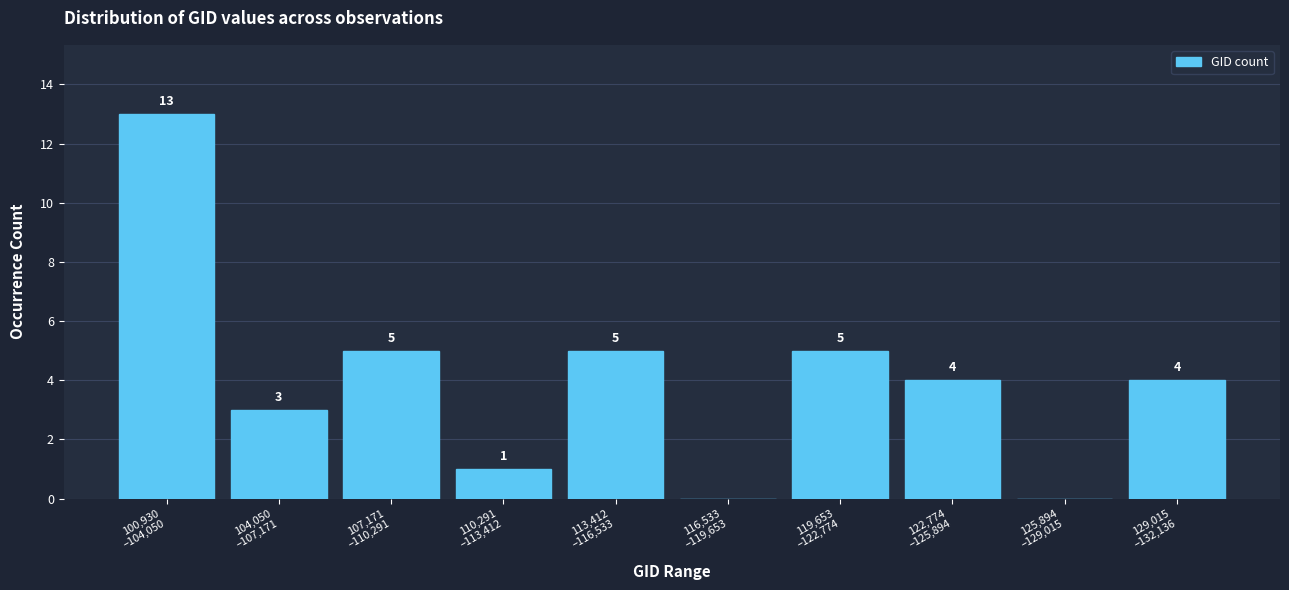

What is the greatest value displayed?

13